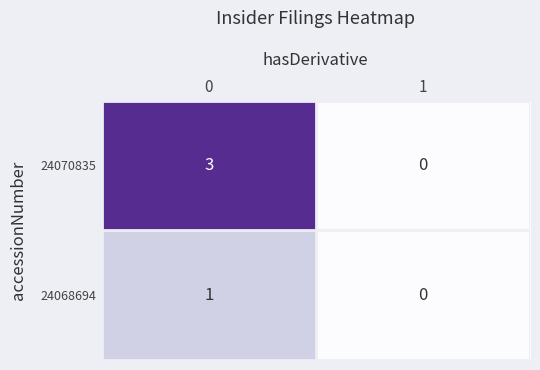

Which series has the widest spread of values?

24070835